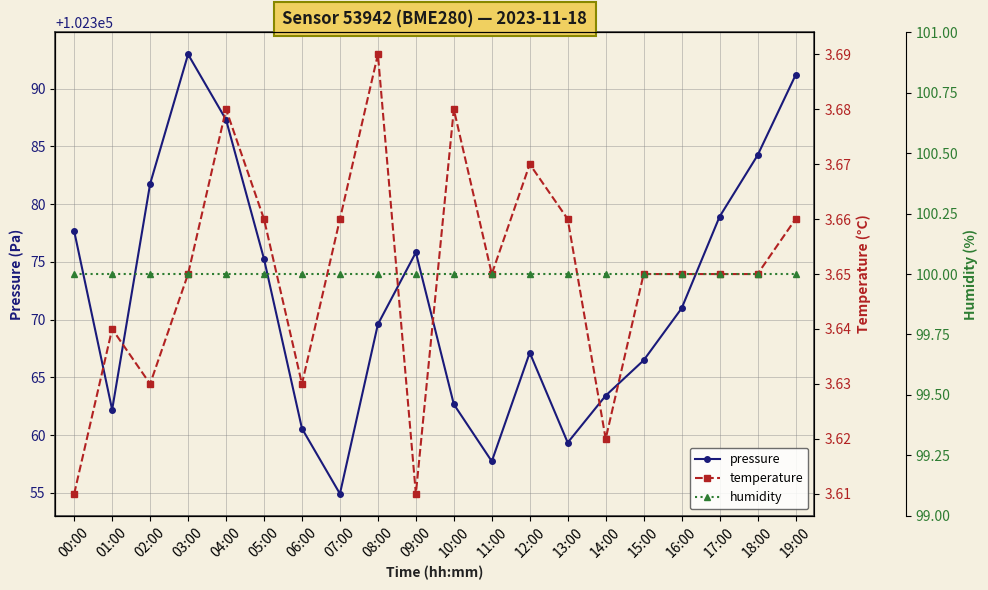

What is the approximate value of temperature at 14:00?

3.6